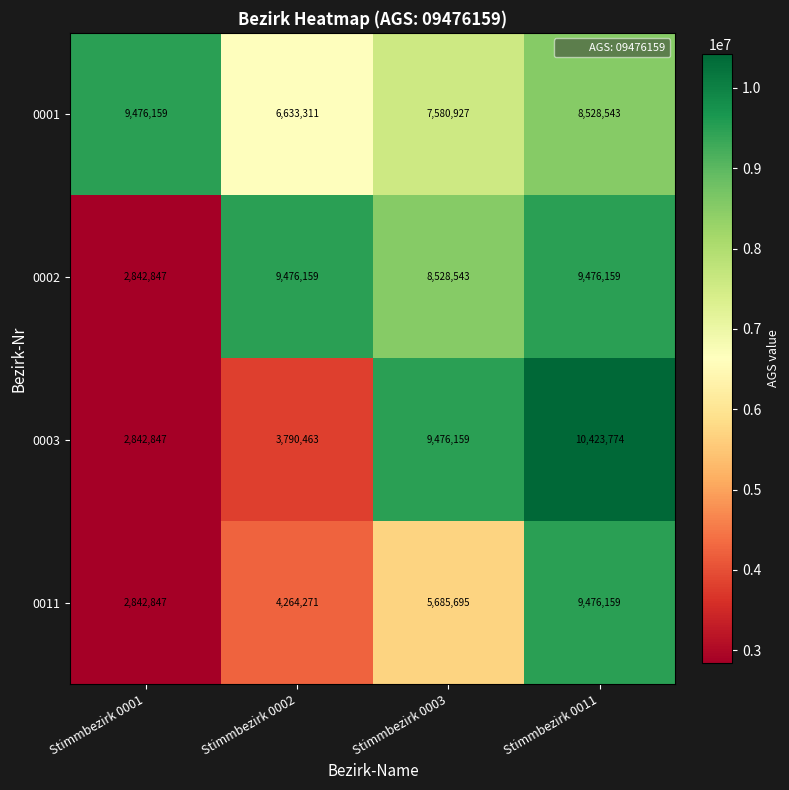

Rank the series at Stimmbezirk 0002 from highest to lowest value.

0002, 0001, 0011, 0003